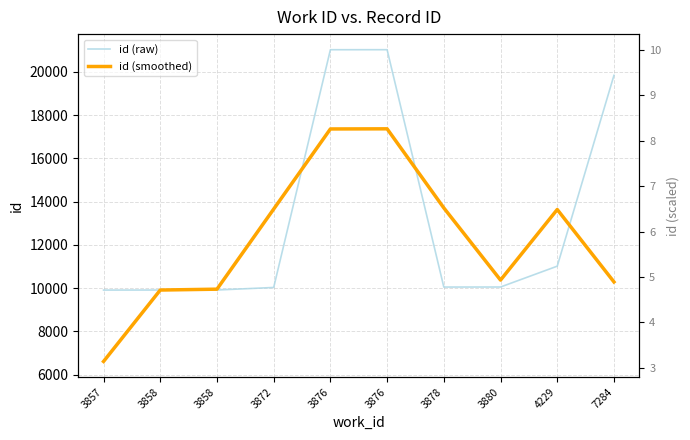

Which label corresponds to the largest value in the chart?

3876